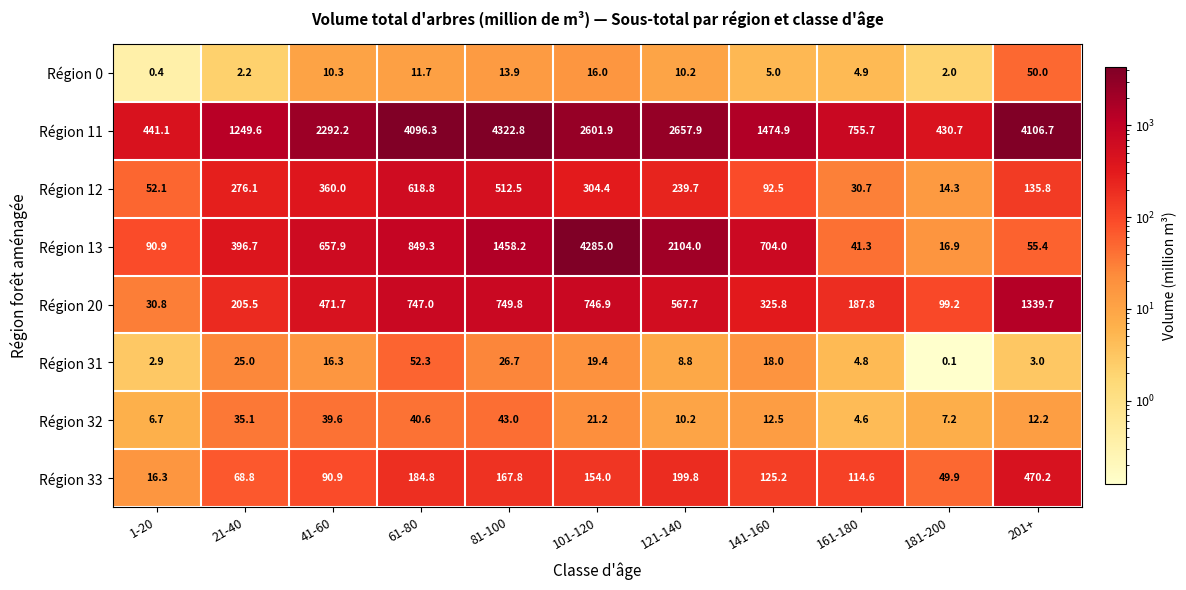

Is it true that Région 11 equals 3456.1 at 101-120?

False